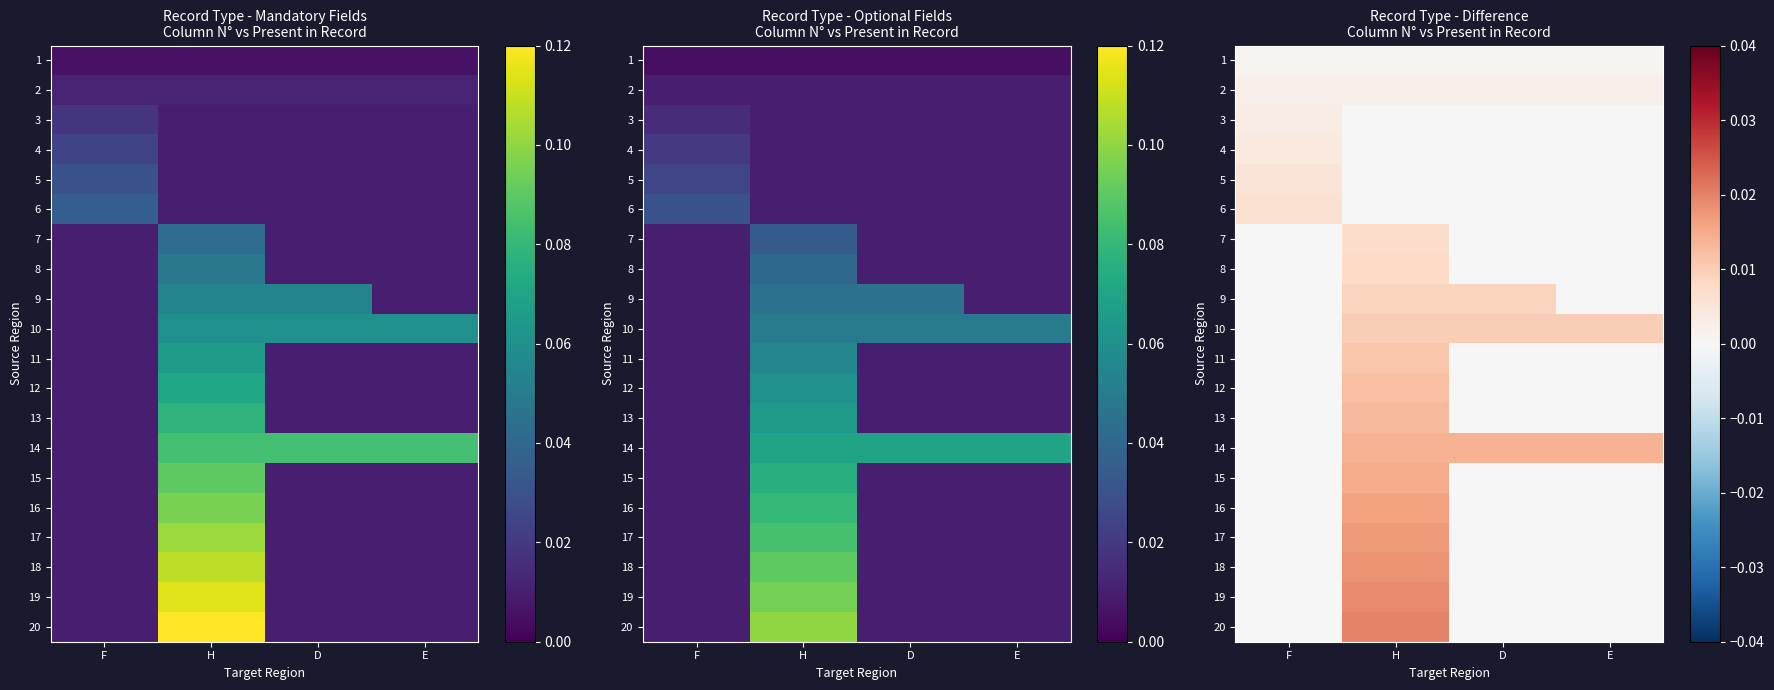

Count the number of categories in the chart.

4